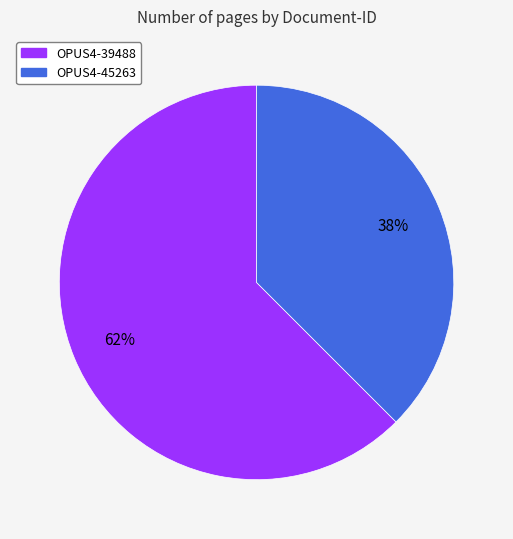

The OPUS4-39488 slice represents 62% of the pie. True or false?

True